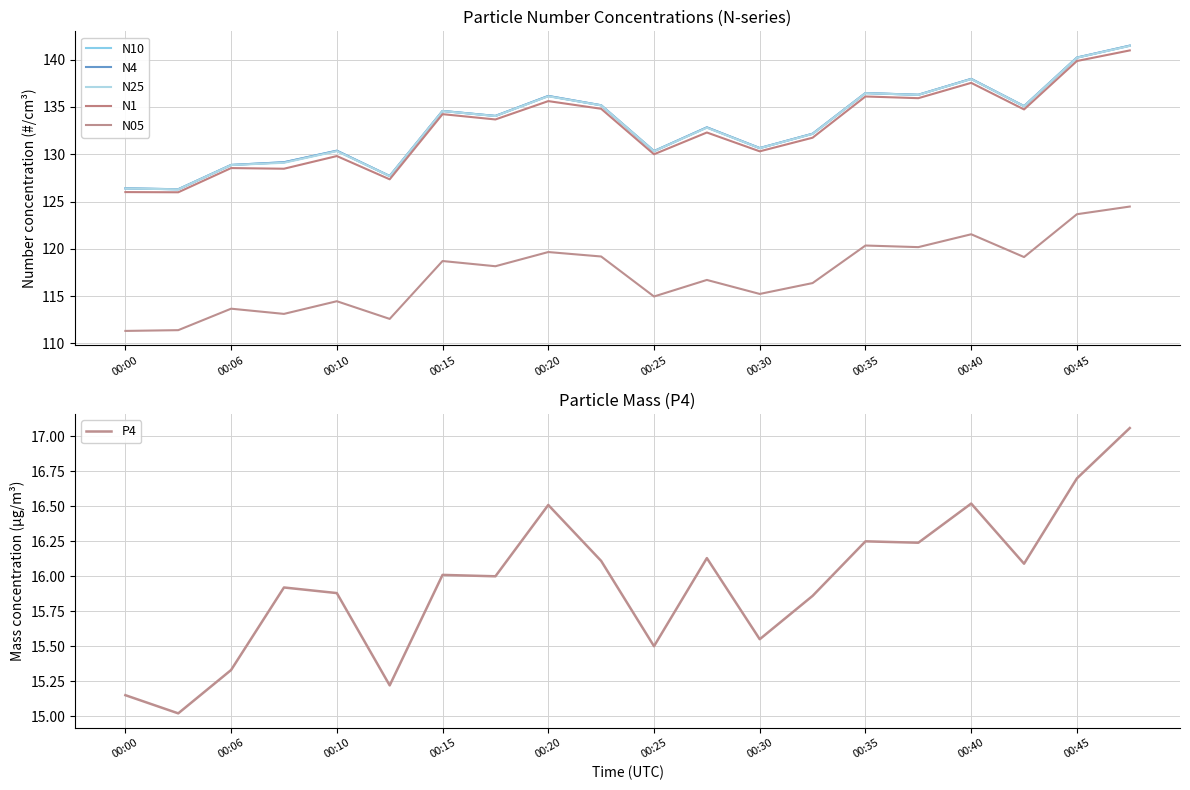

The value of P4 at 00:10 is 21.7. True or false?

False